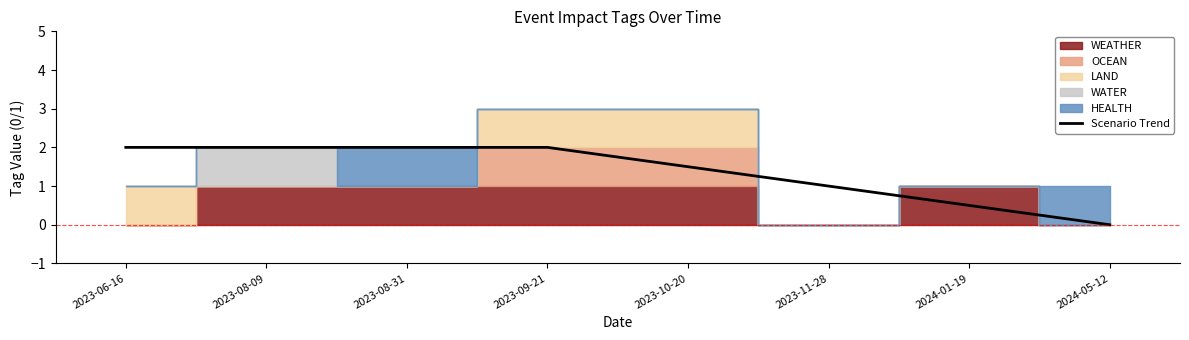

What is the sum of all values?

11.0